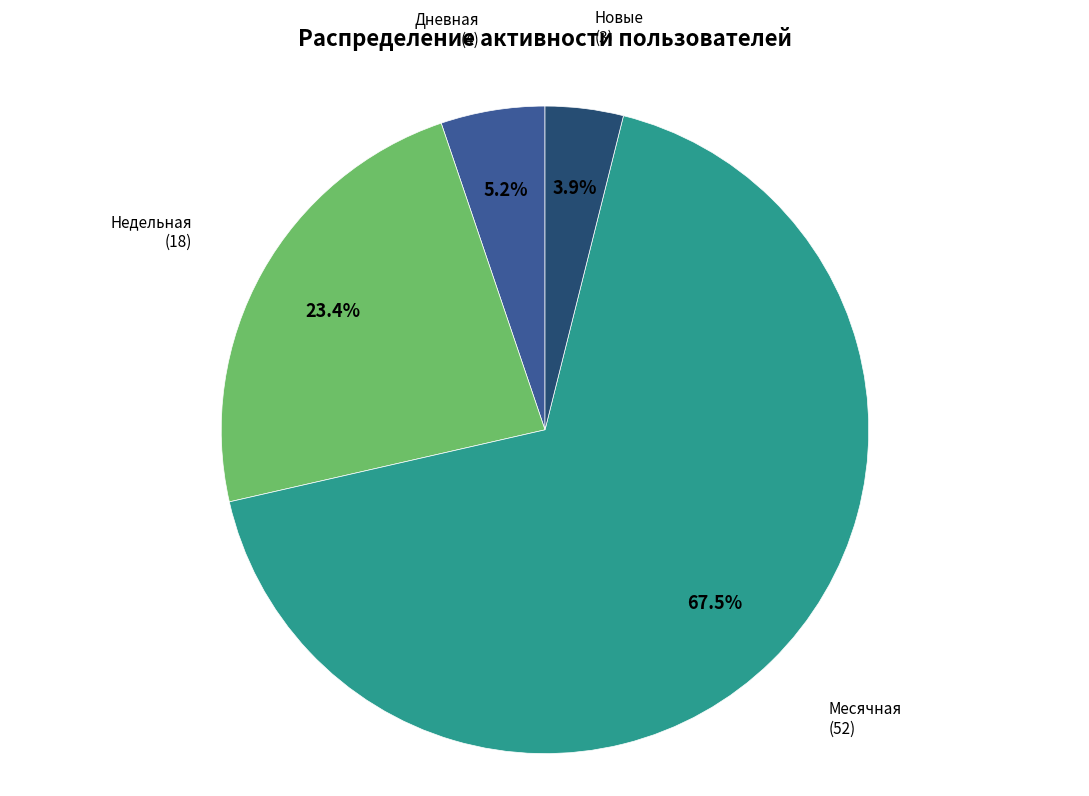

Is there a majority slice in this chart?

Yes